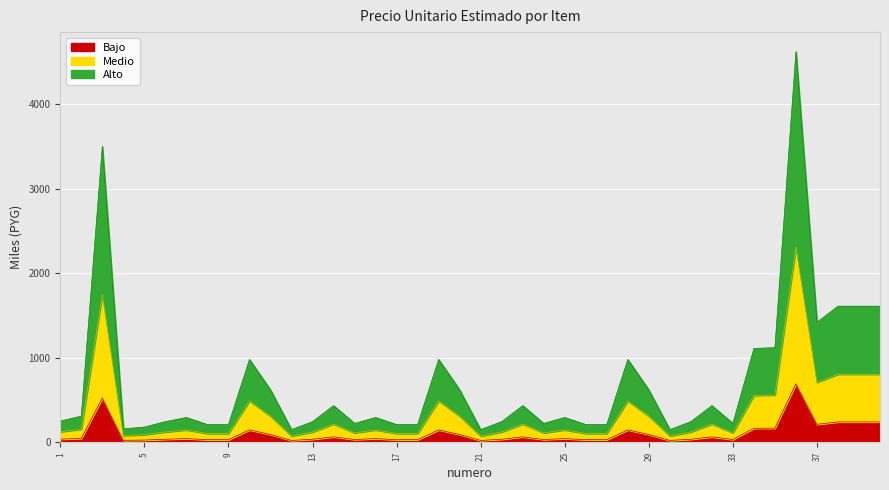

What is the change in value from 33 to 39?

+207900